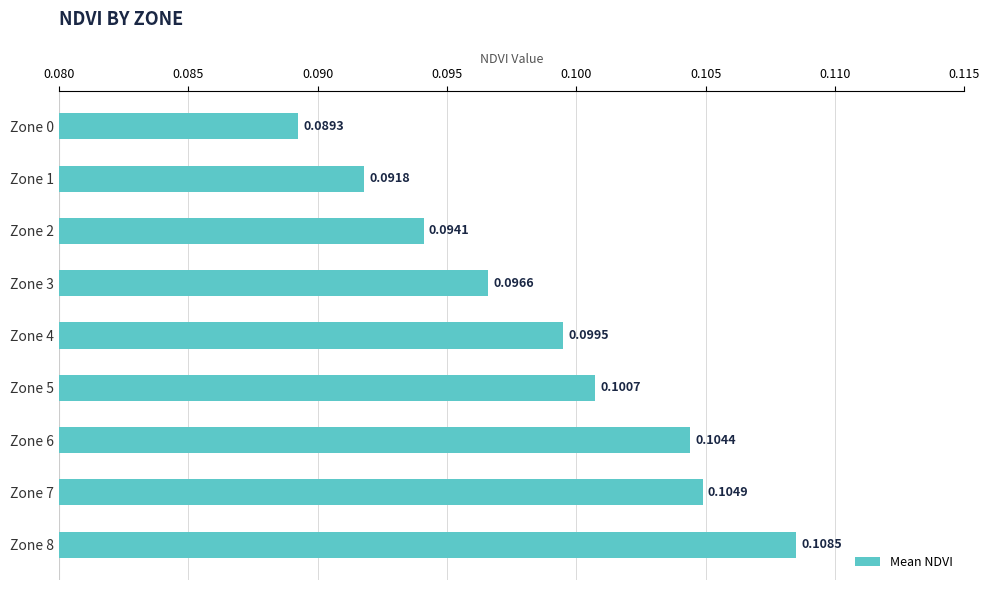

List the labels in order of value, largest first.

Zone 8, Zone 7, Zone 6, Zone 5, Zone 4, Zone 3, Zone 2, Zone 1, Zone 0